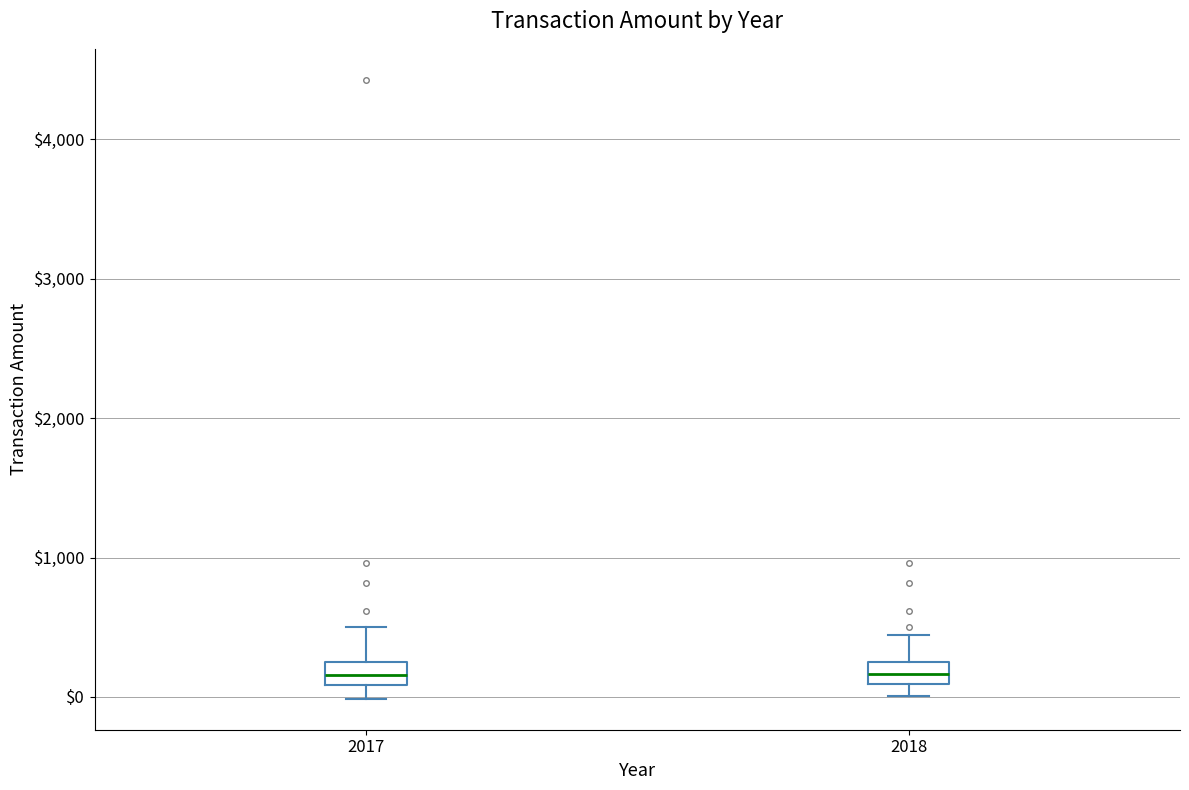

Where is the upper edge of the box at x = 2018 on the y-axis? The values are not printed on the chart, so give them approximately, as read against the axis.

300